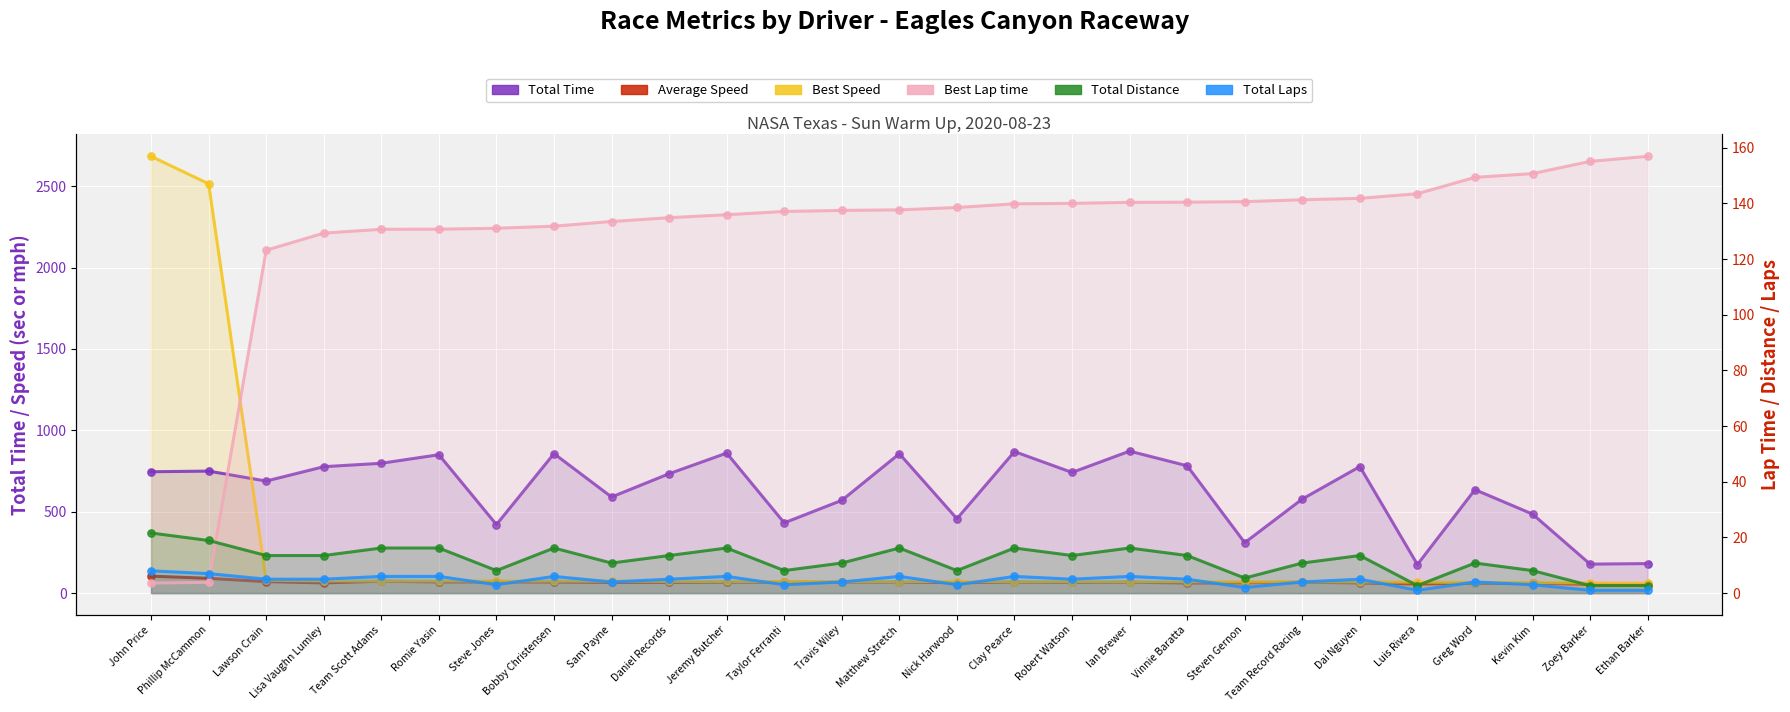

Which series has the widest spread of Y values?

Best Speed